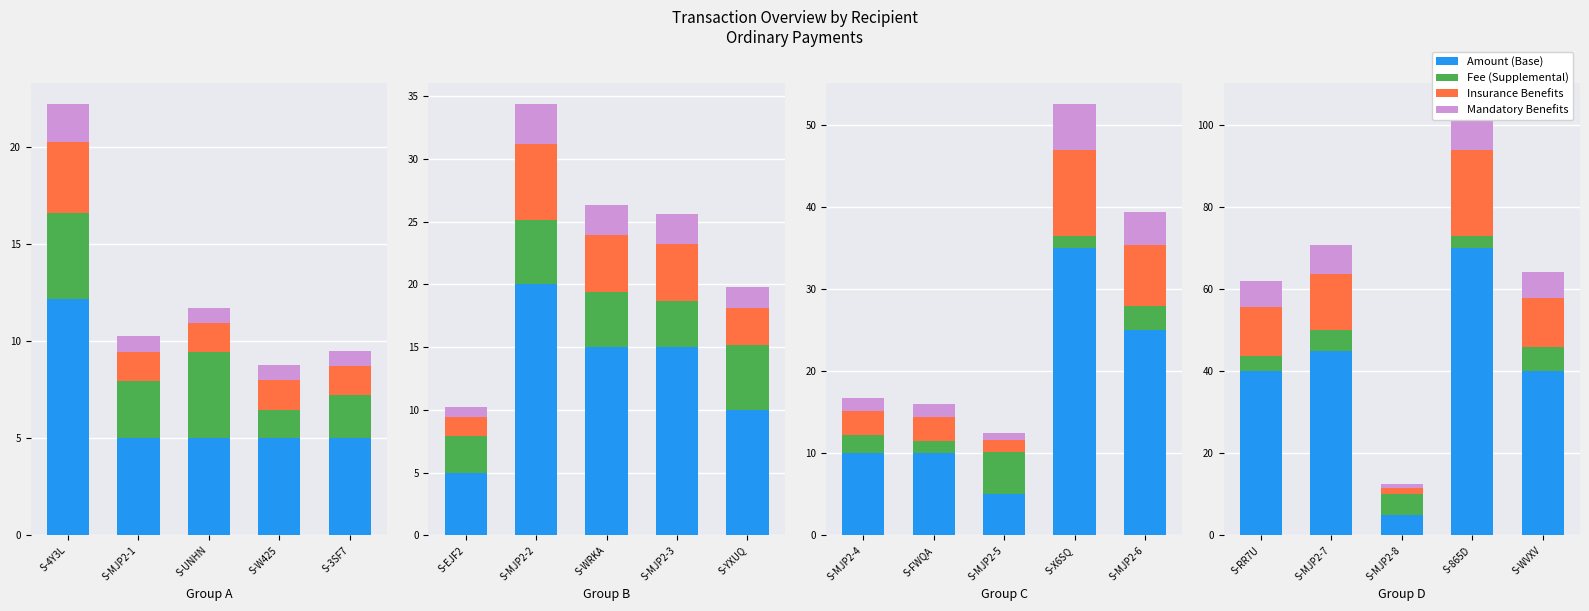

Rank the series by their maximum value, from highest to lowest.

Amount (Base), Insurance Benefits, Mandatory Benefits, Fee (Supplemental)